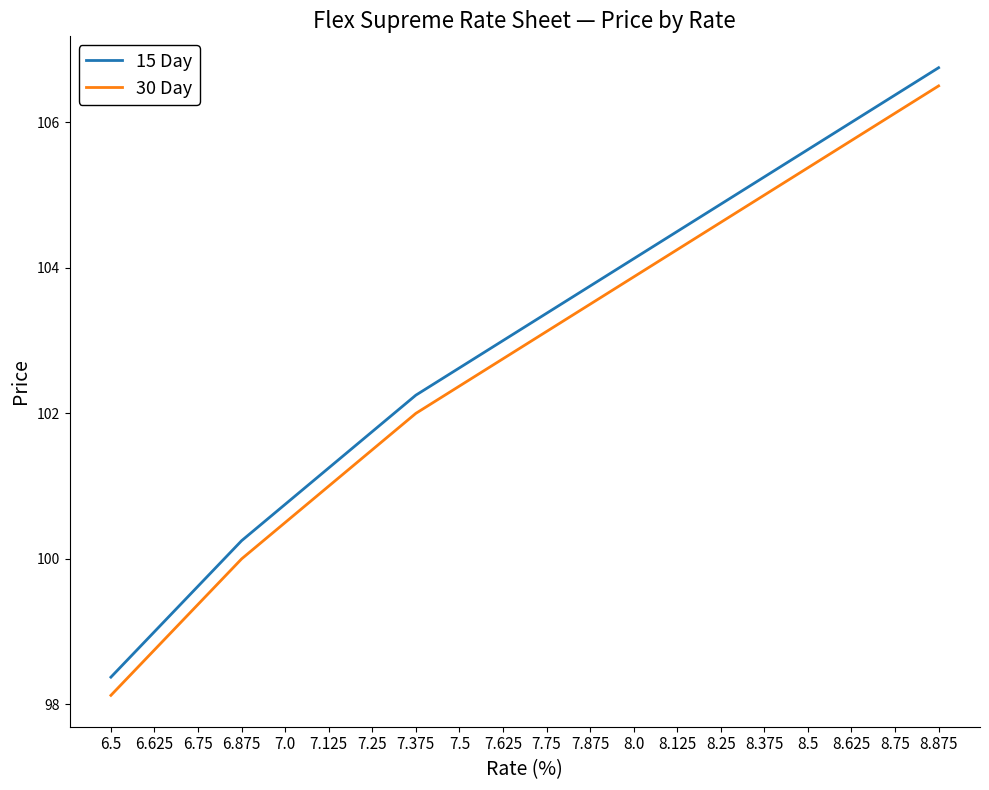

List the labels in order of 30 Day value, smallest first.

6.5, 6.625, 6.75, 6.875, 7.0, 7.125, 7.25, 7.375, 7.5, 7.625, 7.75, 7.875, 8.0, 8.125, 8.25, 8.375, 8.5, 8.625, 8.75, 8.875